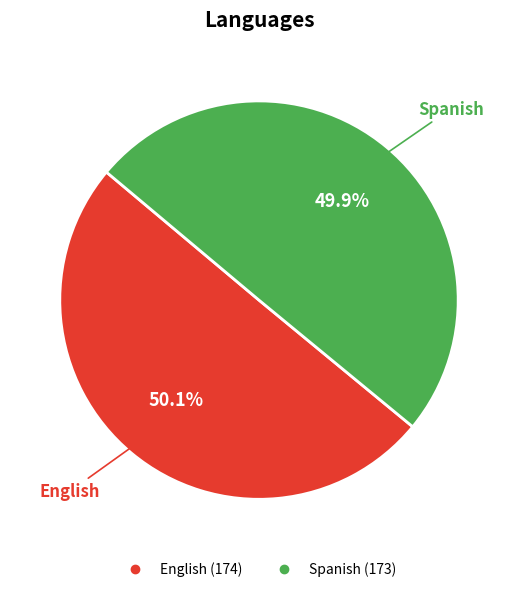

To the nearest percent, what percentage of the pie is English?

50%